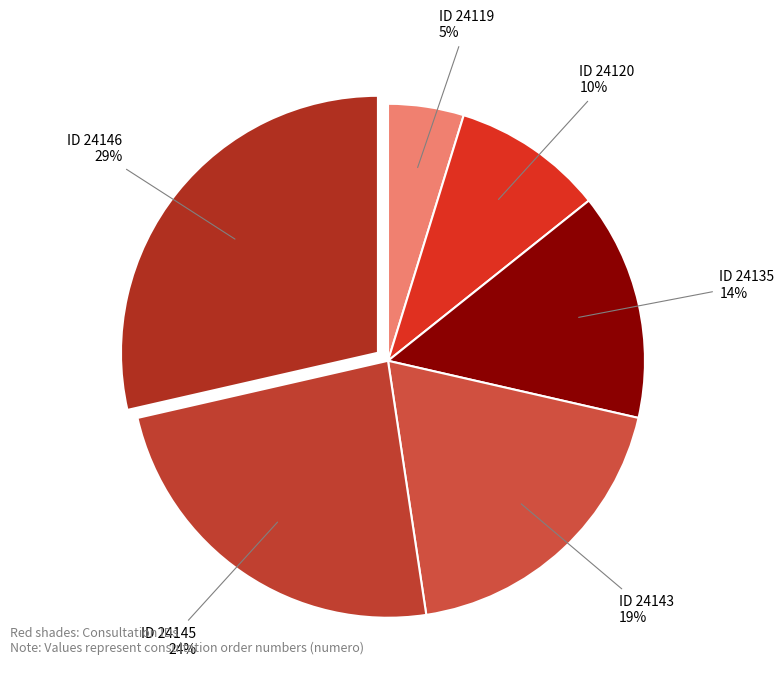

What is the smallest slice in the pie chart?

ID 24119